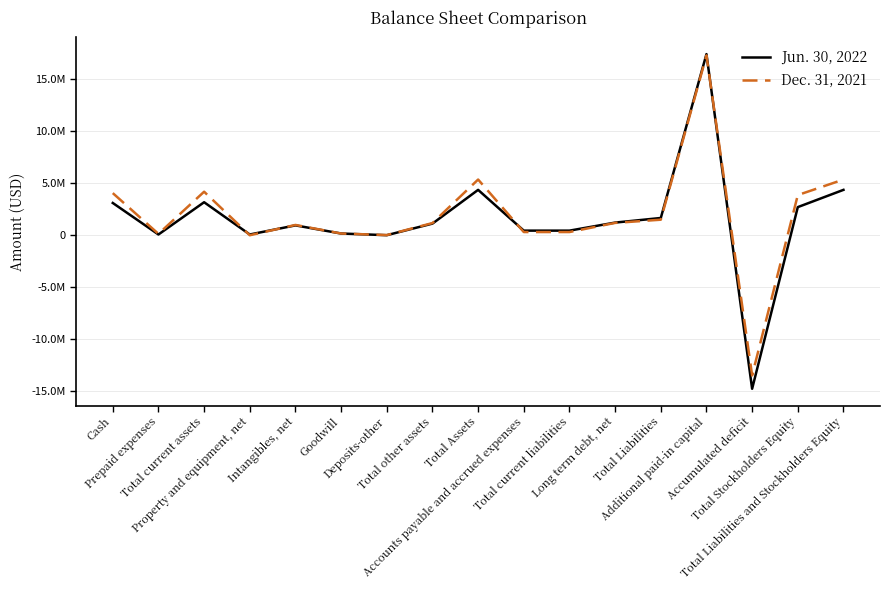

What position from the left is Deposits-other?

7